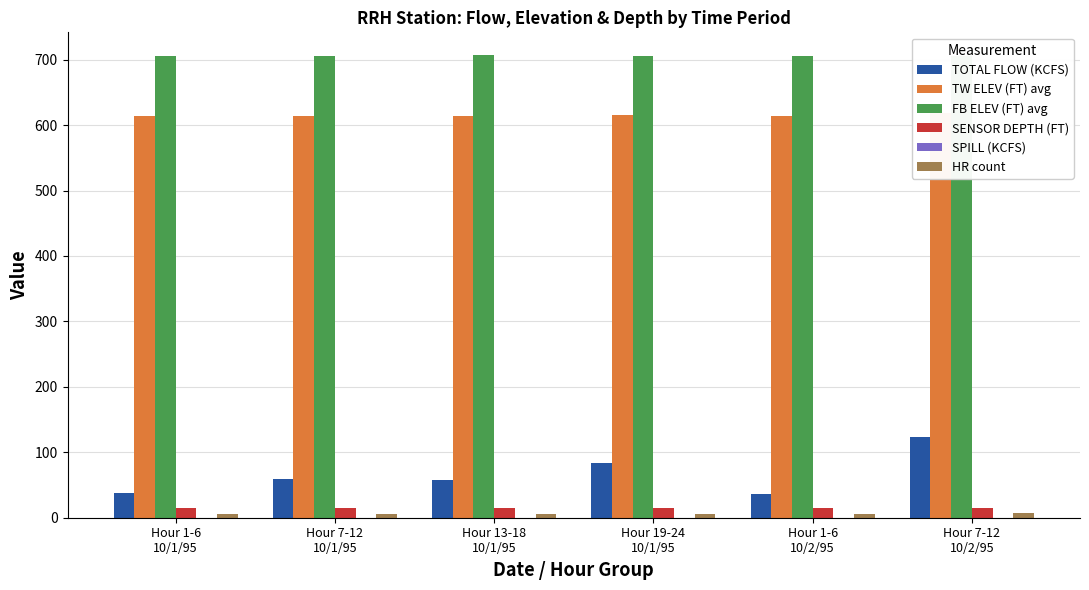

Rank the categories by HR count value from lowest to highest.

Hour 1-6
10/1/95, Hour 7-12
10/1/95, Hour 13-18
10/1/95, Hour 19-24
10/1/95, Hour 1-6
10/2/95, Hour 7-12
10/2/95